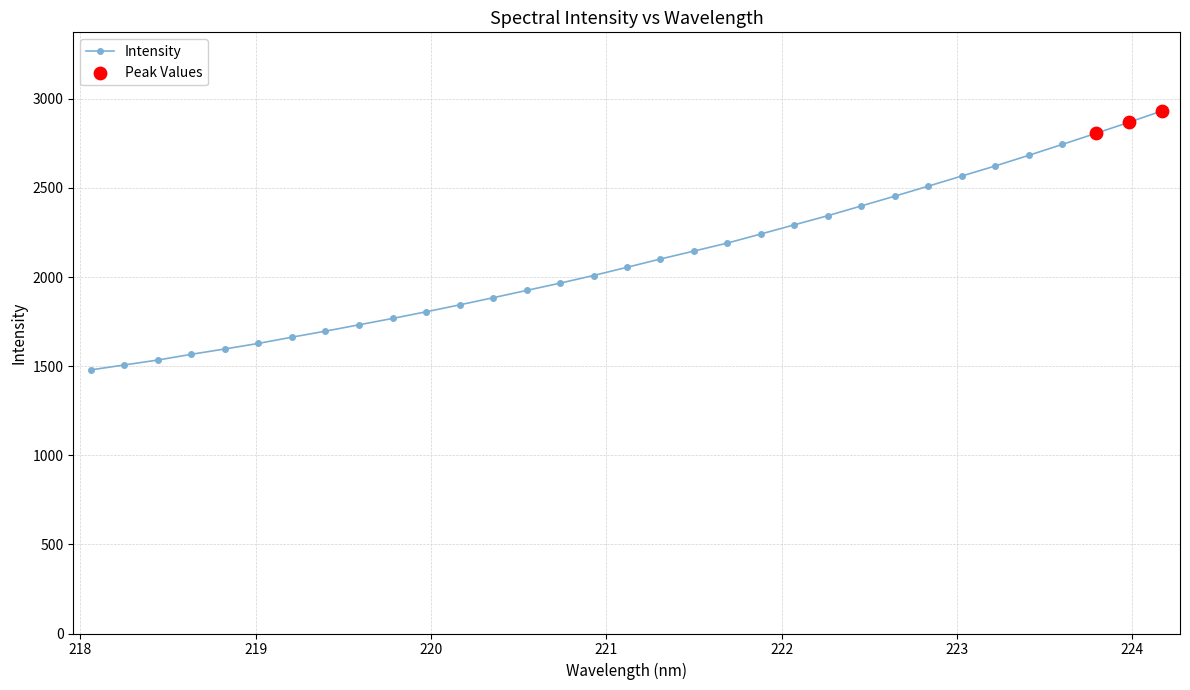

What is the maximum value shown in the chart?

2933.1